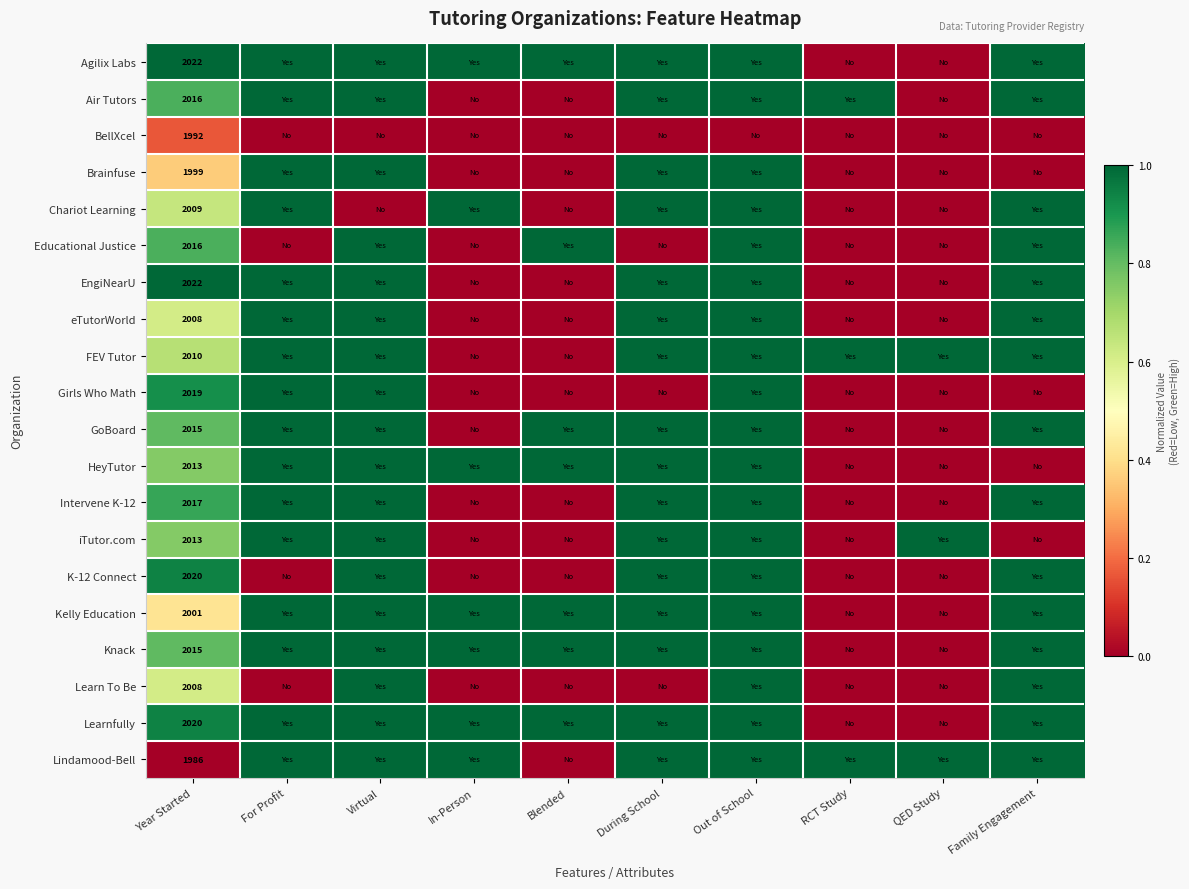

The value of FEV Tutor at Year Started is 2010. True or false?

True